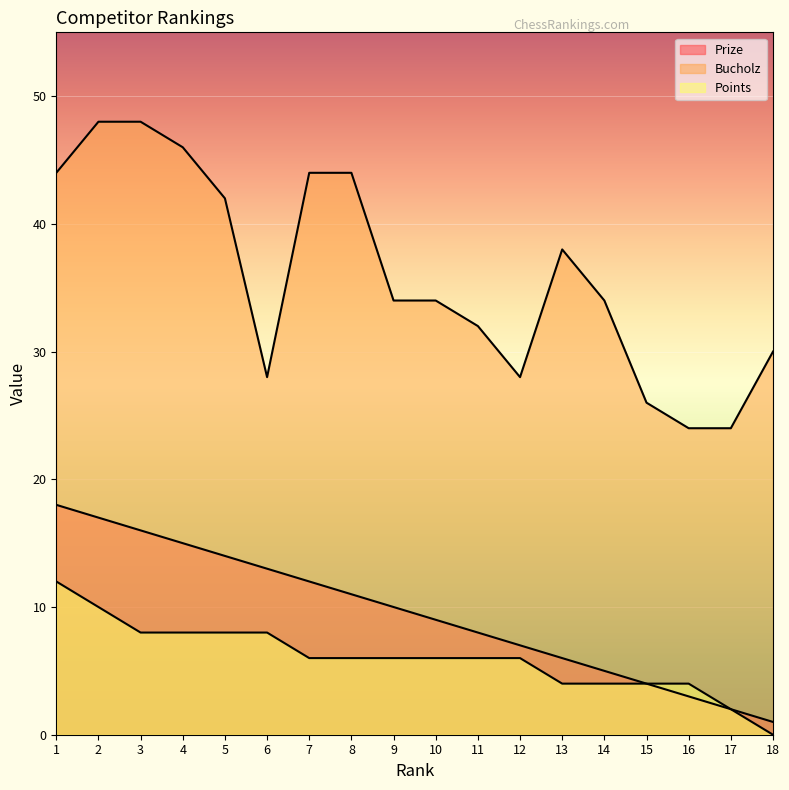

What is the value of the Points point at the 10th from the left?

6